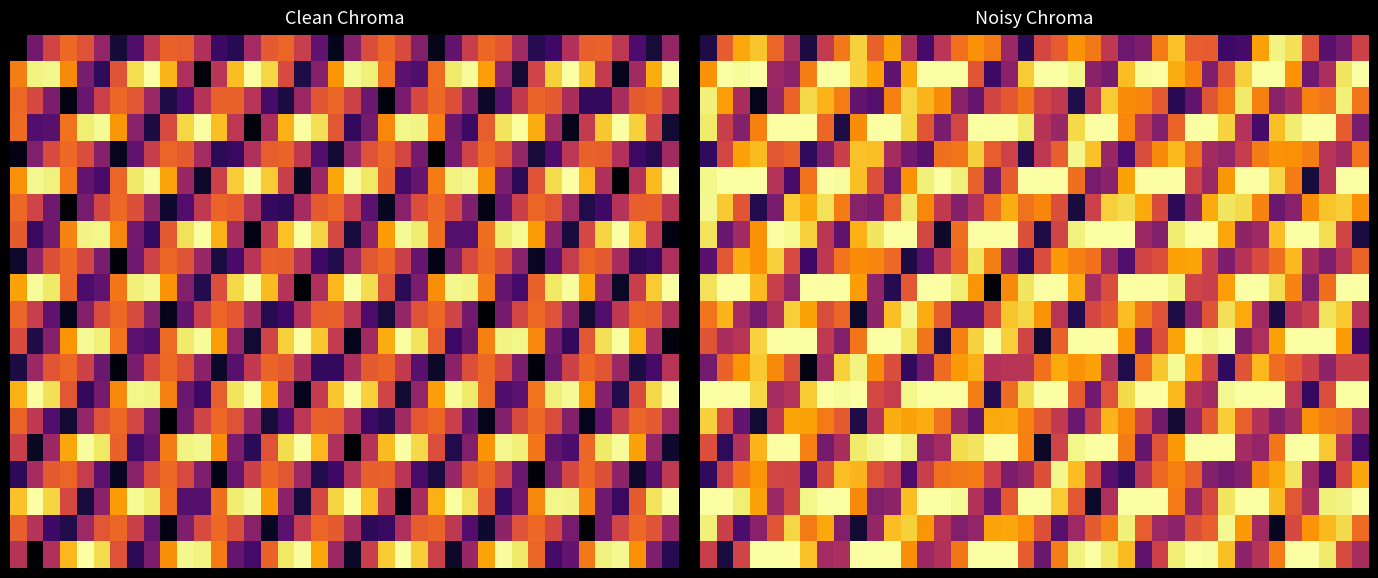

What is the difference between the highest and lowest values at 33?

6.3